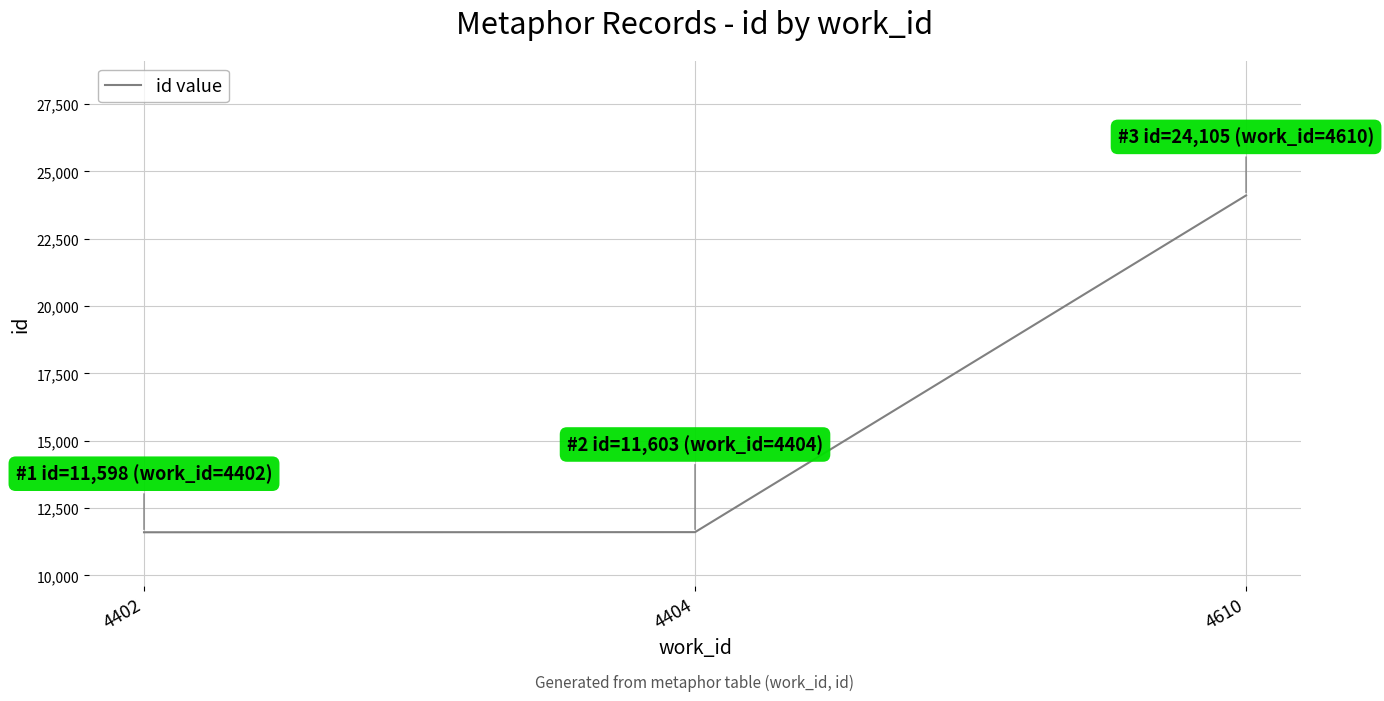

True or false: the data shows 7784 at 4404.

False